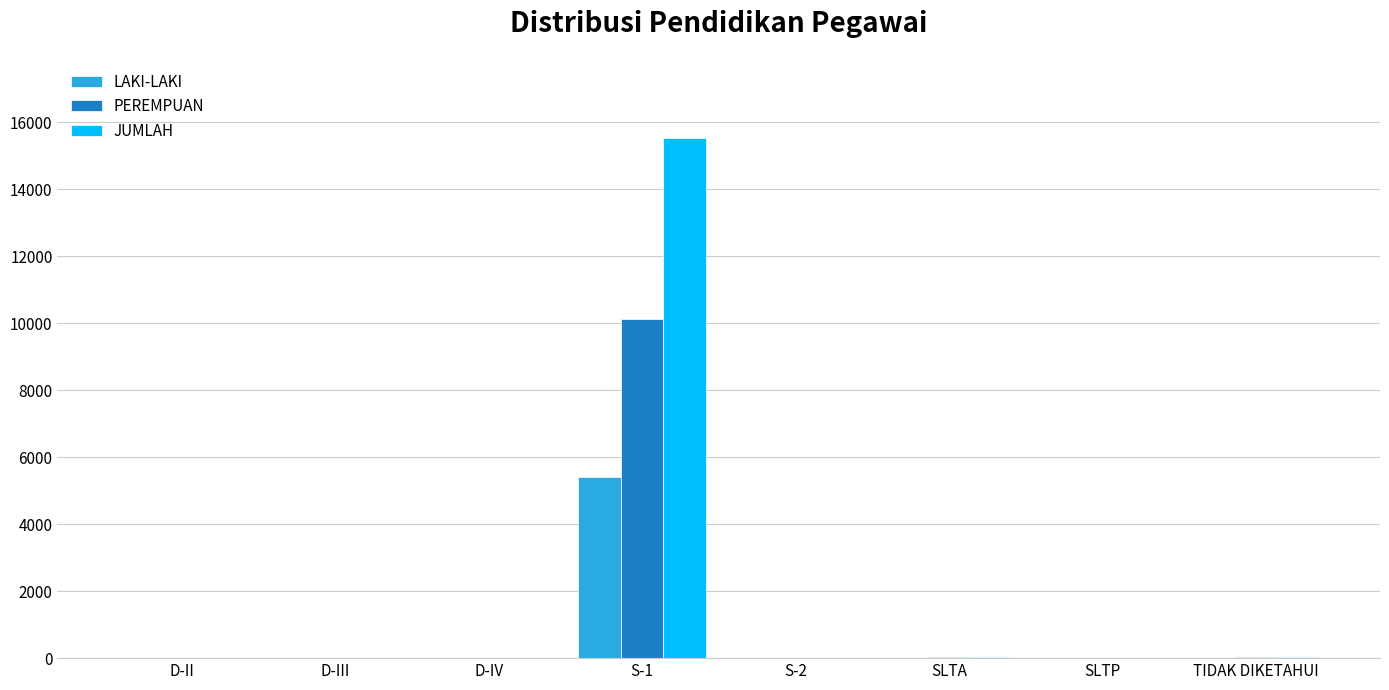

What is the sum of all PEREMPUAN values?

10168